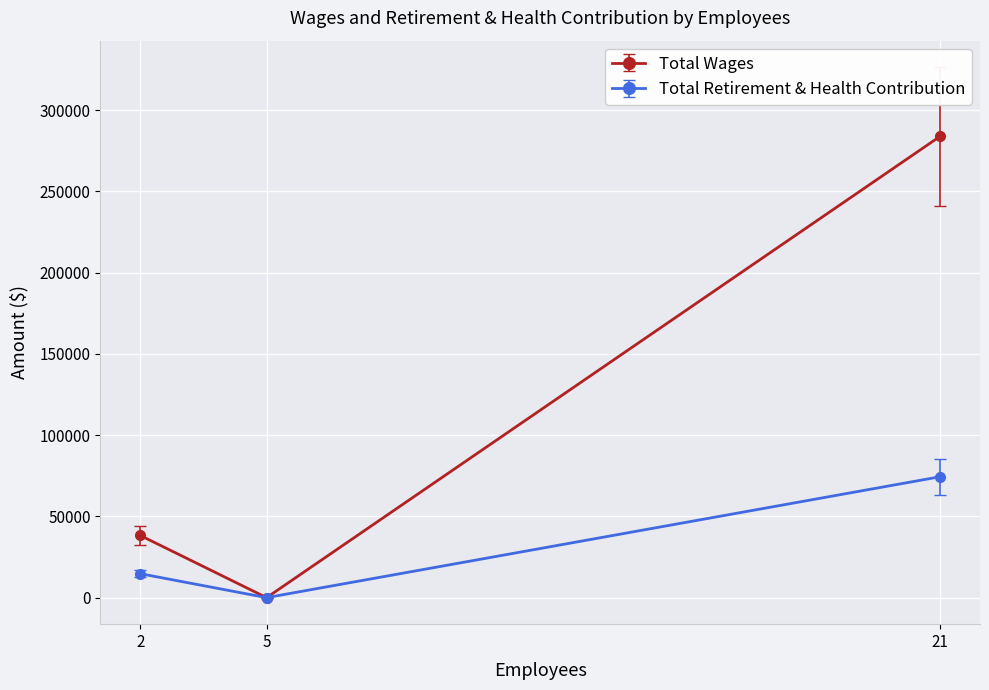

Reading left to right, list all the values displayed in this chart.

Total Wages: 2=38258	5=0	21=283909
Total Retirement & Health Contribution: 2=14737	5=0	21=74410